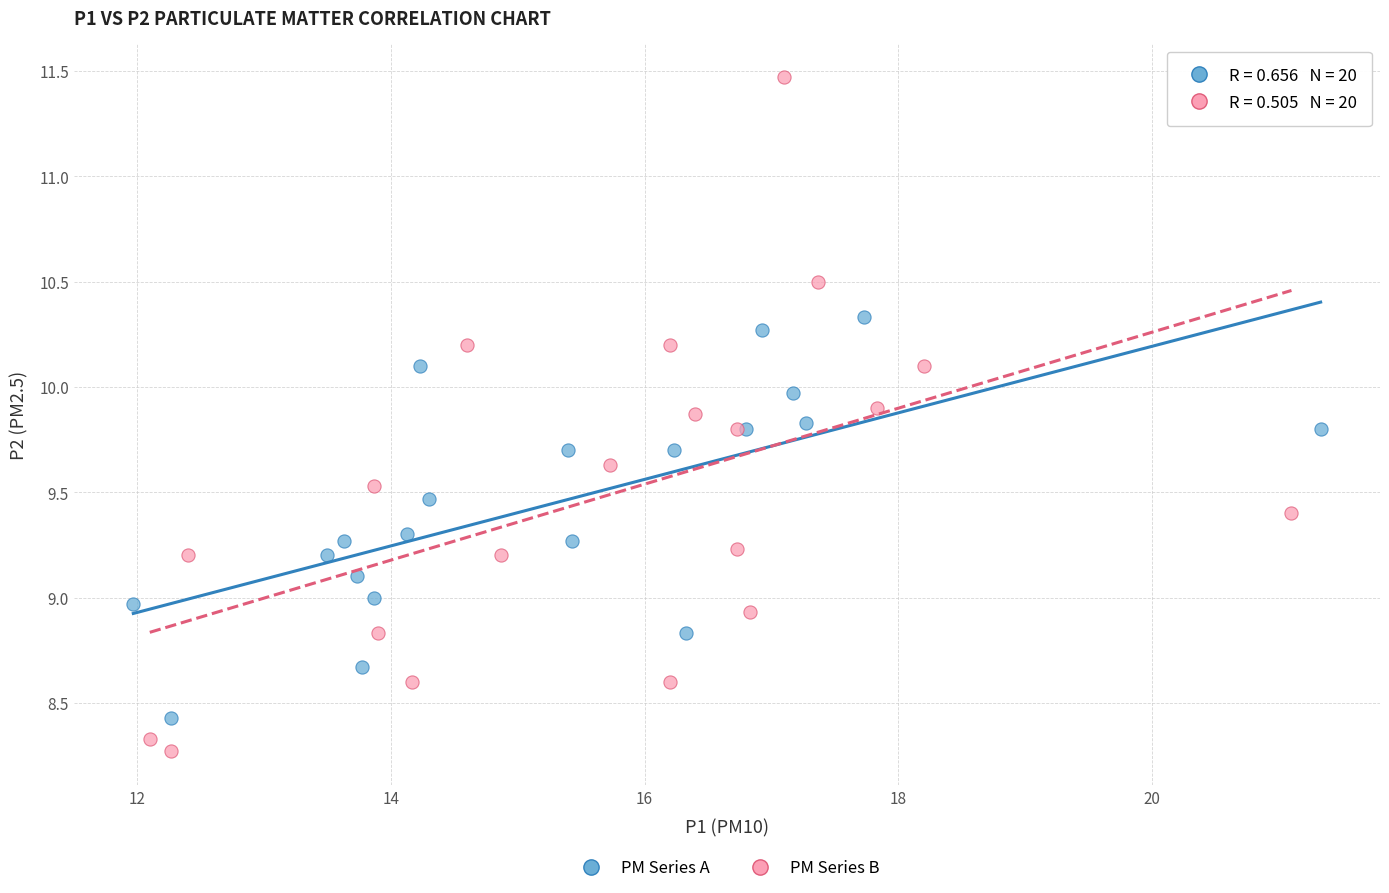

Which series has the largest Y range (max minus min)?

PM Series B